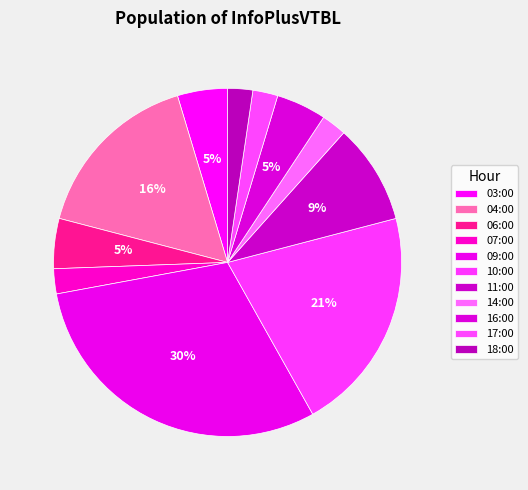

Count the number of slices in the pie.

11